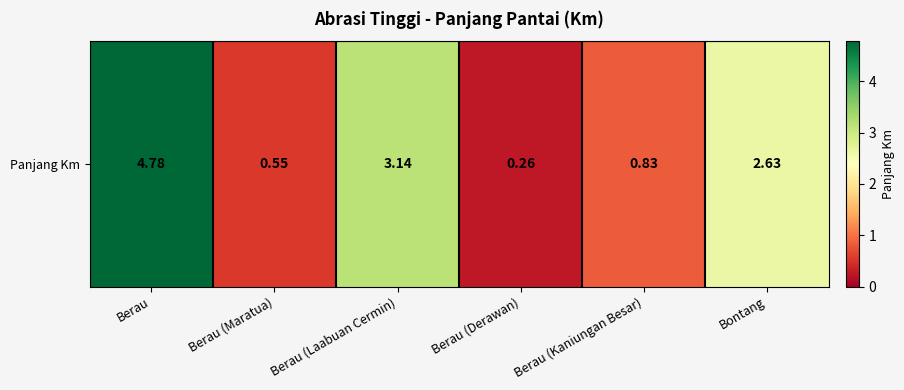

Which category has the highest value across all series?

Berau